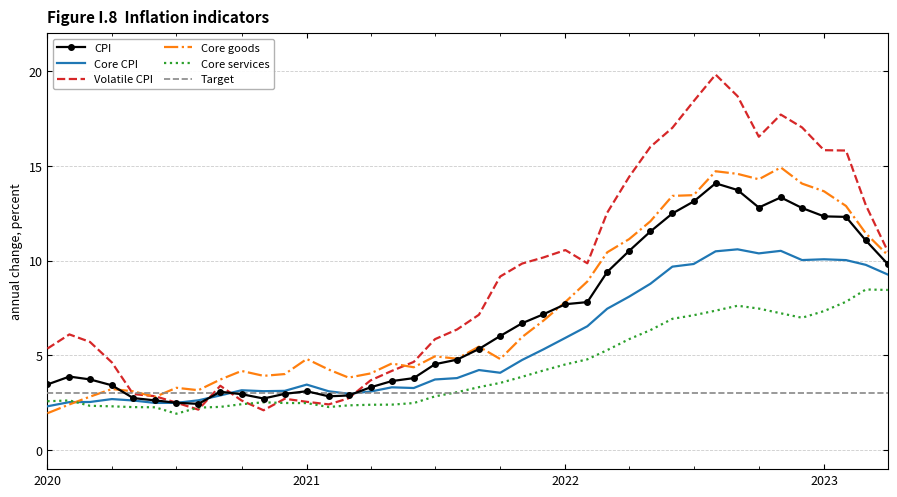

What is the smallest value displayed?

1.9